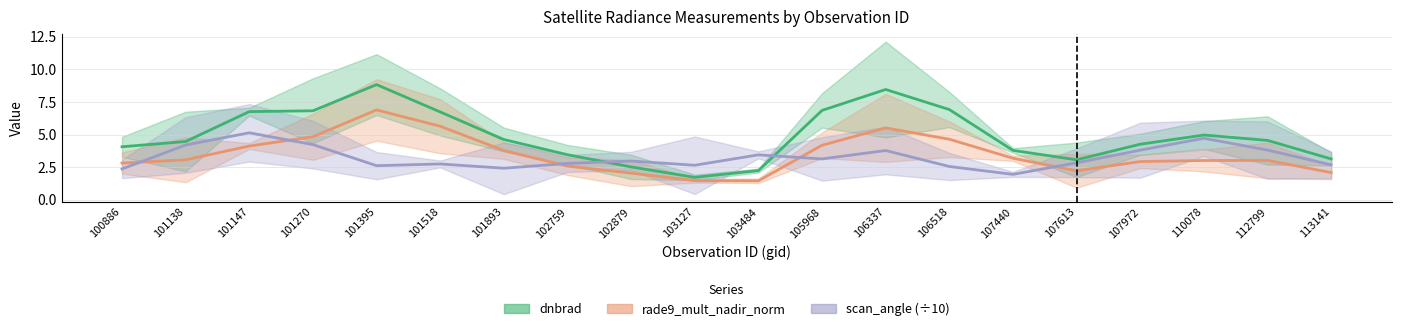

Reading right to left, list all the values displayed in this chart.

dnbrad: 3.1	4.6	5.0	4.3	3.1	3.8	6.9	8.5	6.9	2.2	1.7	2.5	3.5	4.6	6.7	8.8	6.8	6.8	4.5	4.1
rade9_mult_nadir_norm: 2.1	3.0	3.0	2.9	2.2	3.2	4.6	5.5	4.2	1.5	1.5	2.0	2.6	3.8	5.6	6.9	4.8	4.1	3.1	2.8
scan_angle (÷10): 2.7	3.8	4.7	3.8	2.8	1.9	2.6	3.8	3.1	3.4	2.6	3.0	2.8	2.4	2.7	2.6	4.2	5.1	4.2	2.4